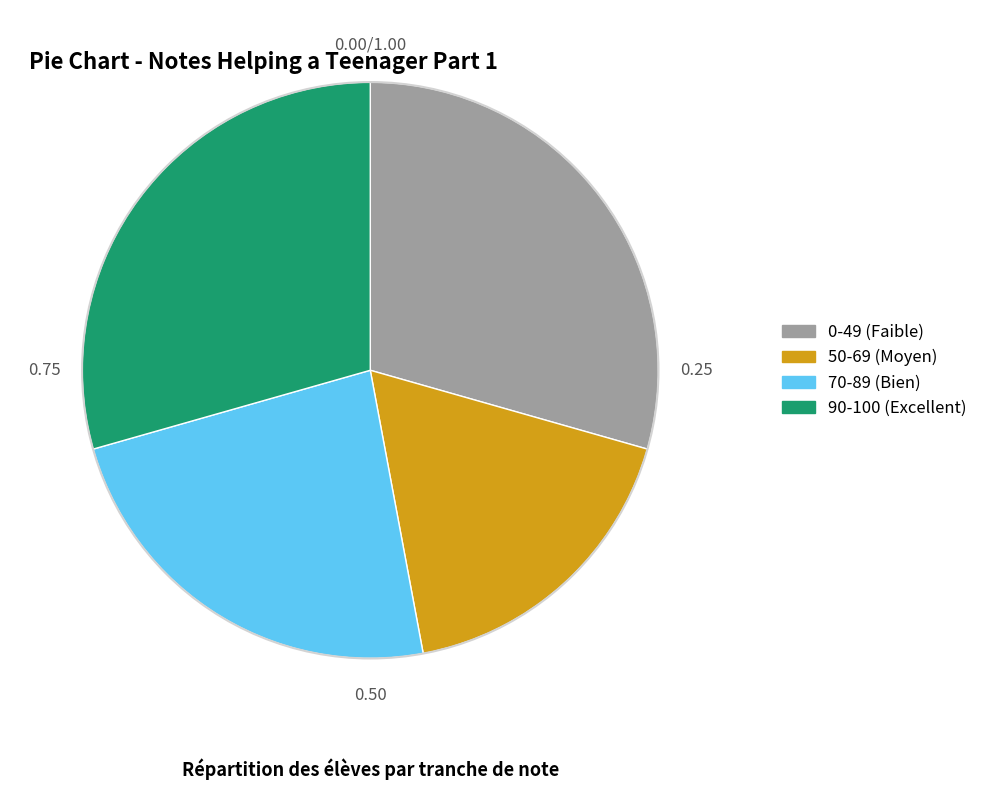

What is the smallest slice in the pie chart?

50-69 (Moyen)